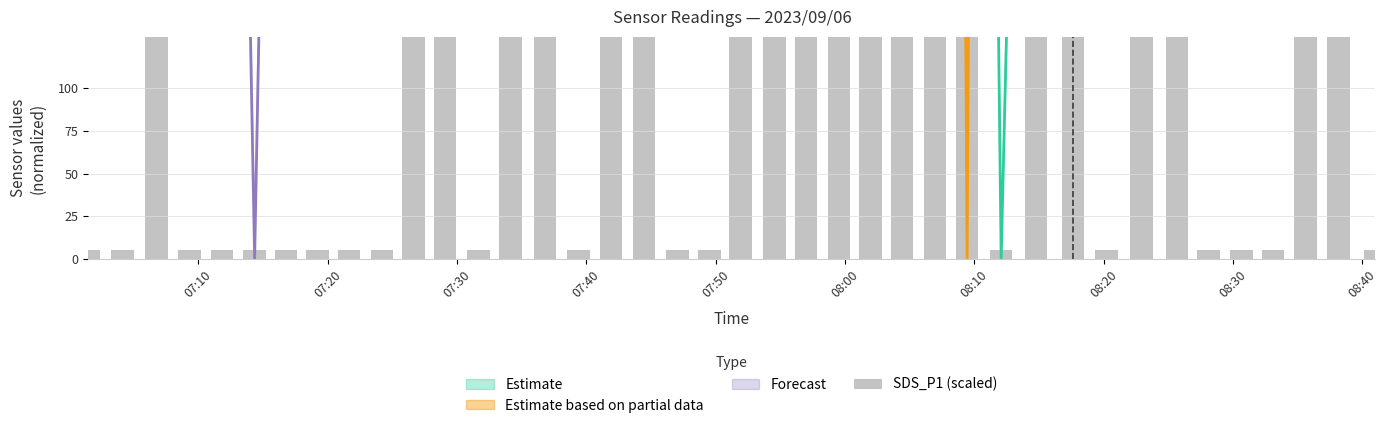

Reading left to right, list all the values displayed in this chart.

5.0	5.0	179.8	5.0	5.0	5.0	5.0	5.0	5.0	5.0	296.3	1170.0	5.0	587.5	587.5	5.0	3791.4	1170.0	5.0	5.0	1461.3	3208.9	296.3	587.5	1461.3	1461.3	1170.0	2742.9	5.0	1170.0	1053.5	5.0	587.5	587.5	5.0	5.0	5.0	6005.0	412.8	5.0